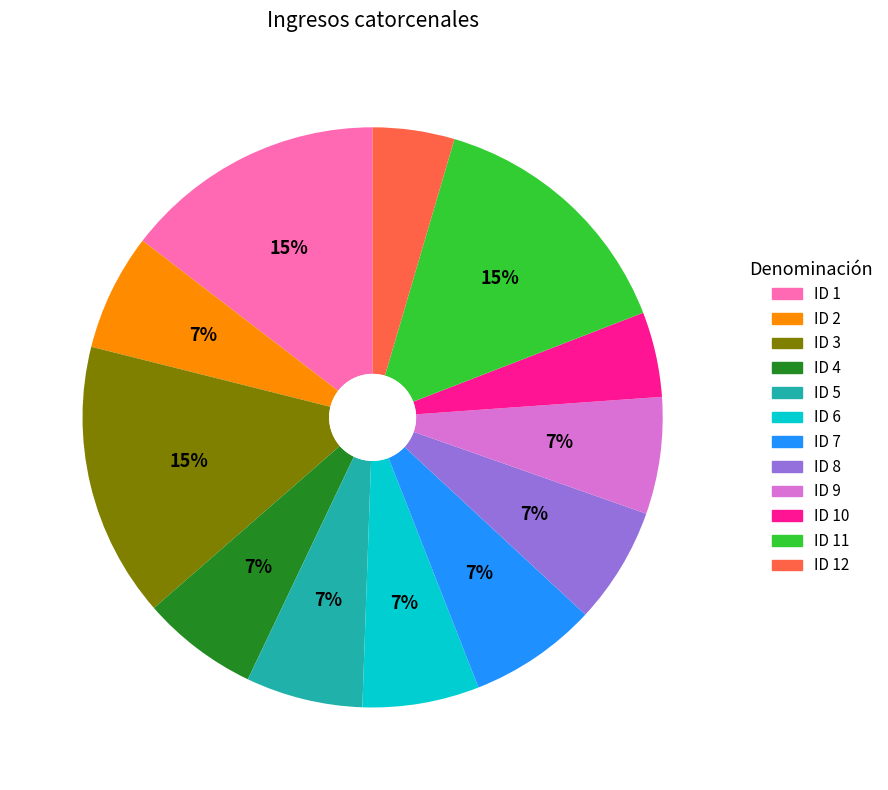

To the nearest percent, what is the average slice percentage?

8%